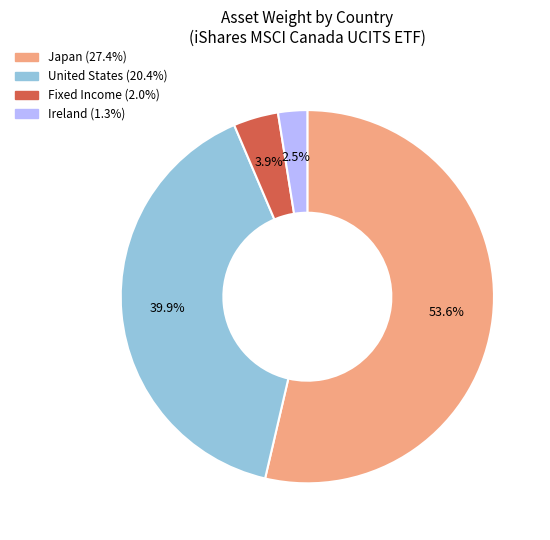

Is there a majority slice in this chart?

Yes